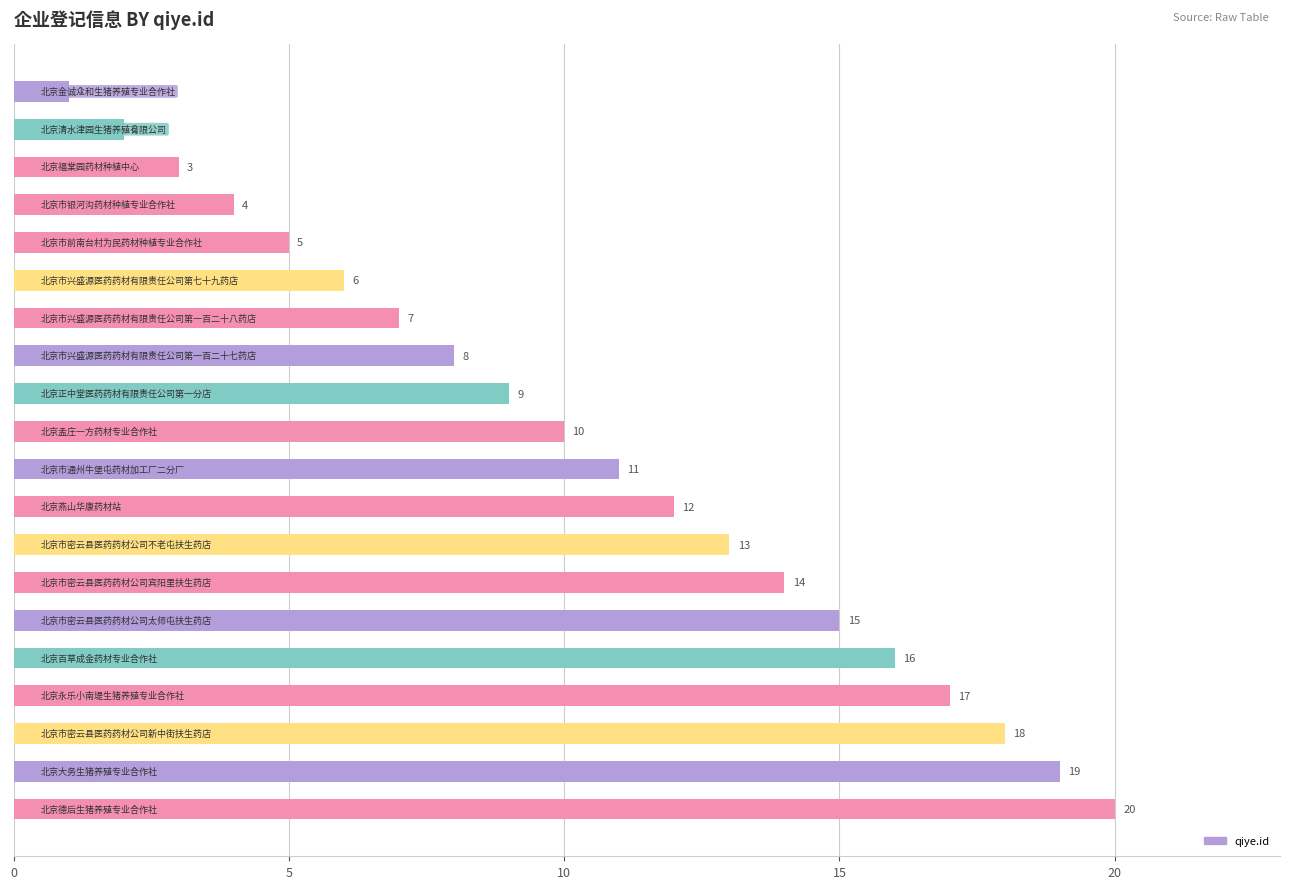

What is the sum of all values?

210